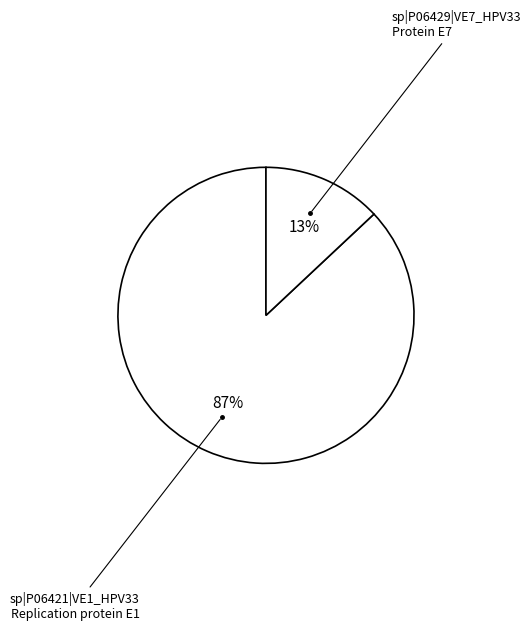

True or false: sp|P06429|VE7_HPV33 accounts for 13% of the total.

True